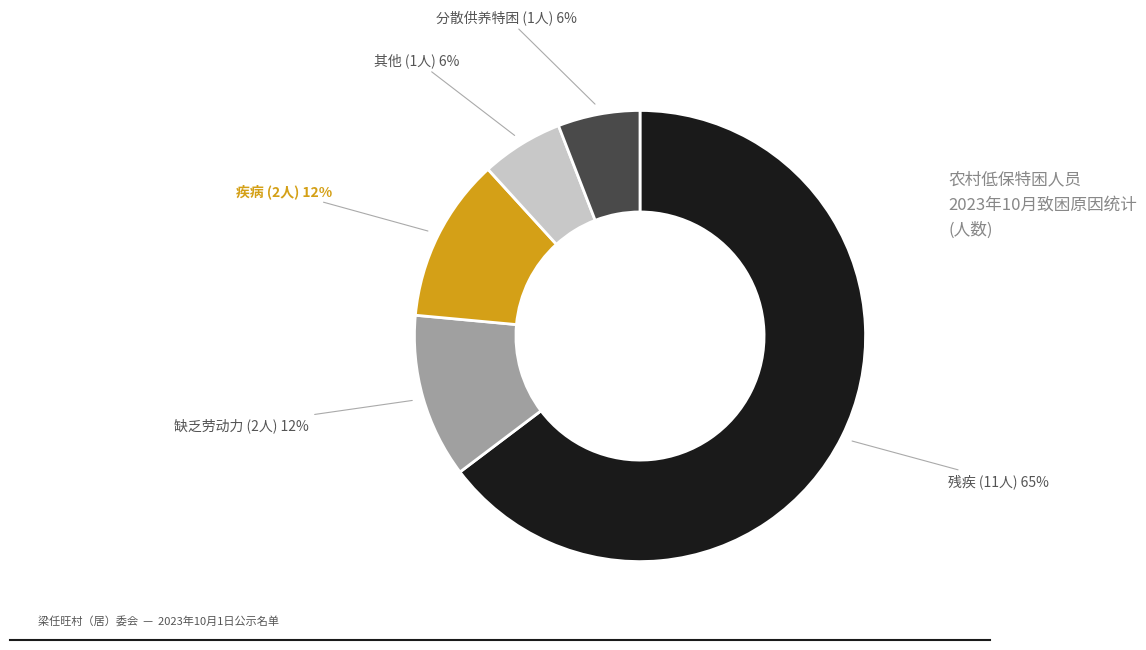

Is there a majority slice in this chart?

Yes